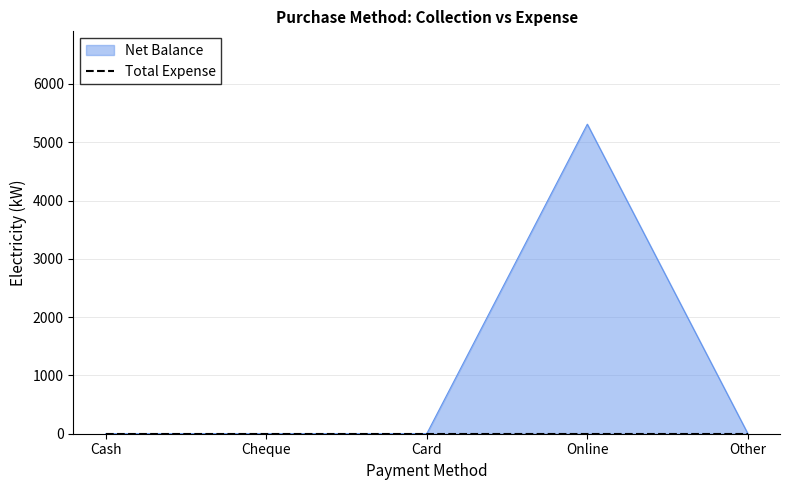

Where is the data nearest to the value 2655?

Cash